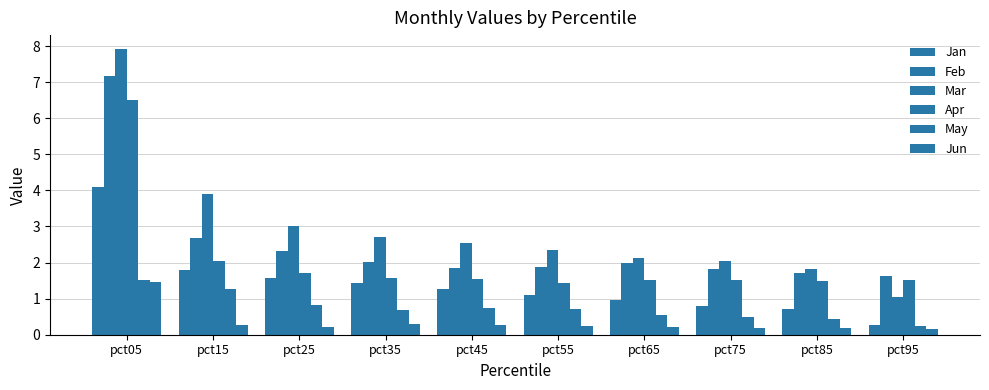

Reading left to right, extract all data points from this chart.

Jan: pct05=4.1	pct15=1.8	pct25=1.6	pct35=1.4	pct45=1.3	pct55=1.1	pct65=1.0	pct75=0.8	pct85=0.7	pct95=0.3
Feb: pct05=7.2	pct15=2.7	pct25=2.3	pct35=2.0	pct45=1.9	pct55=1.9	pct65=2.0	pct75=1.8	pct85=1.7	pct95=1.6
Mar: pct05=7.9	pct15=3.9	pct25=3.0	pct35=2.7	pct45=2.5	pct55=2.3	pct65=2.1	pct75=2.0	pct85=1.8	pct95=1.0
Apr: pct05=6.5	pct15=2.1	pct25=1.7	pct35=1.6	pct45=1.5	pct55=1.4	pct65=1.5	pct75=1.5	pct85=1.5	pct95=1.5
May: pct05=1.5	pct15=1.3	pct25=0.8	pct35=0.7	pct45=0.7	pct55=0.7	pct65=0.5	pct75=0.5	pct85=0.4	pct95=0.2
Jun: pct05=1.5	pct15=0.3	pct25=0.2	pct35=0.3	pct45=0.3	pct55=0.2	pct65=0.2	pct75=0.2	pct85=0.2	pct95=0.2